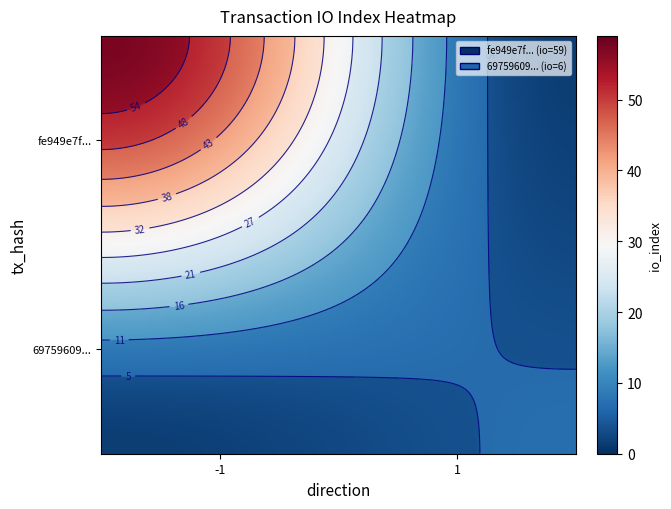

List the series in order of their overall mean, highest first.

fe949e7f155c5b88f469c2dd6ef62c09462b7ed, 69759609952805ae344883b8fc4643329294842